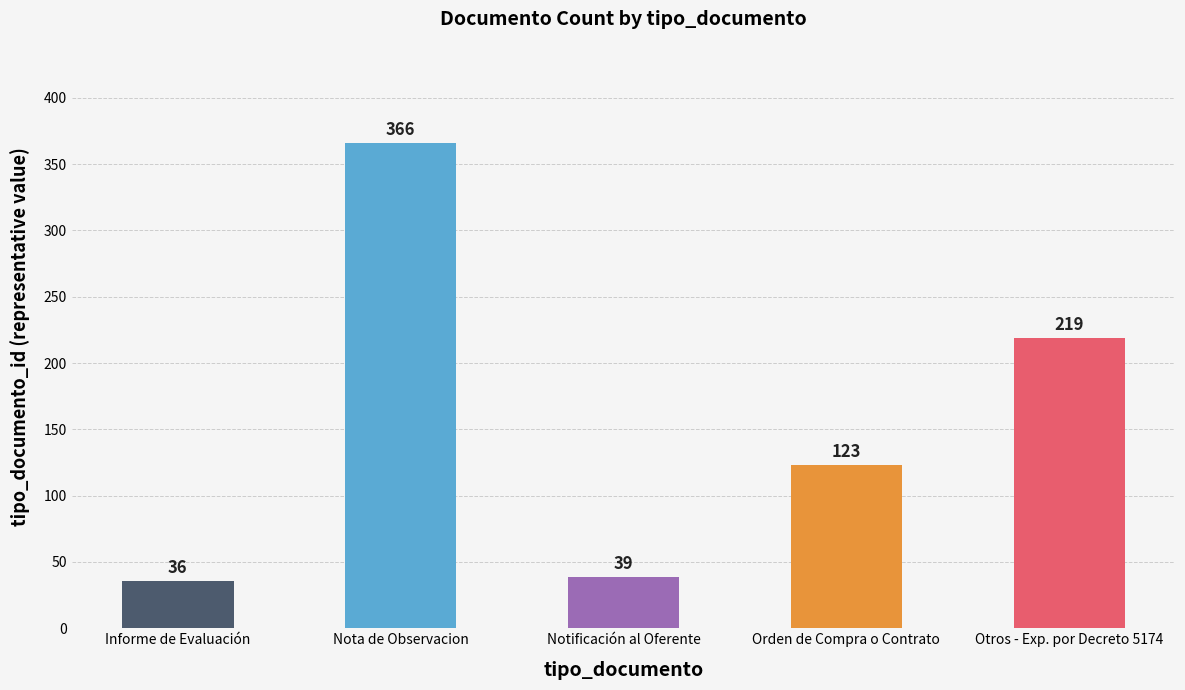

What is the label of the 2nd bar from the right?

Orden de Compra o Contrato